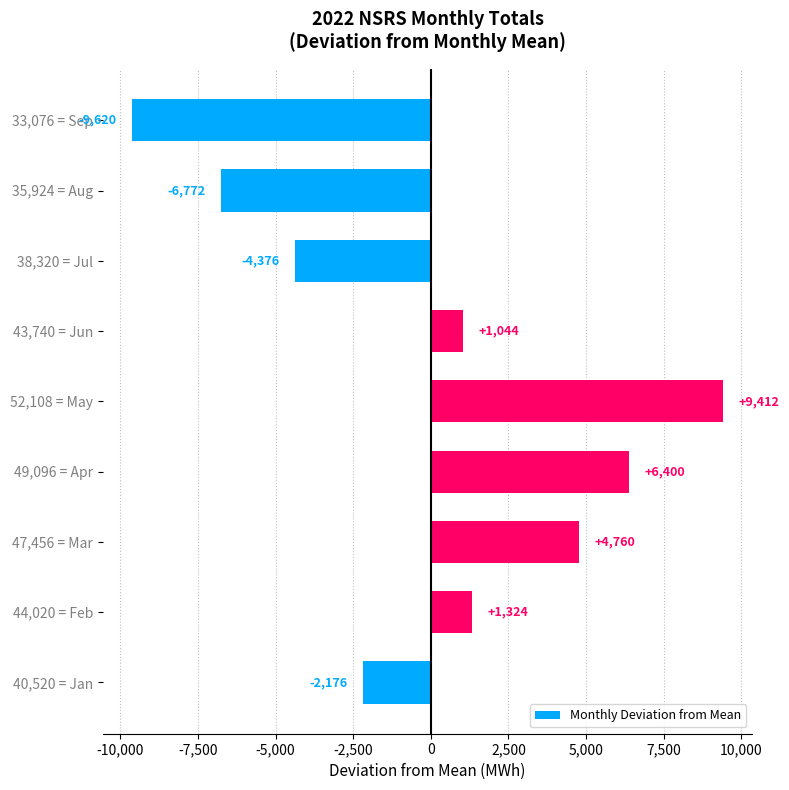

List the labels in order of value, smallest first.

33,076 = Sep, 35,924 = Aug, 38,320 = Jul, 40,520 = Jan, 43,740 = Jun, 44,020 = Feb, 47,456 = Mar, 49,096 = Apr, 52,108 = May